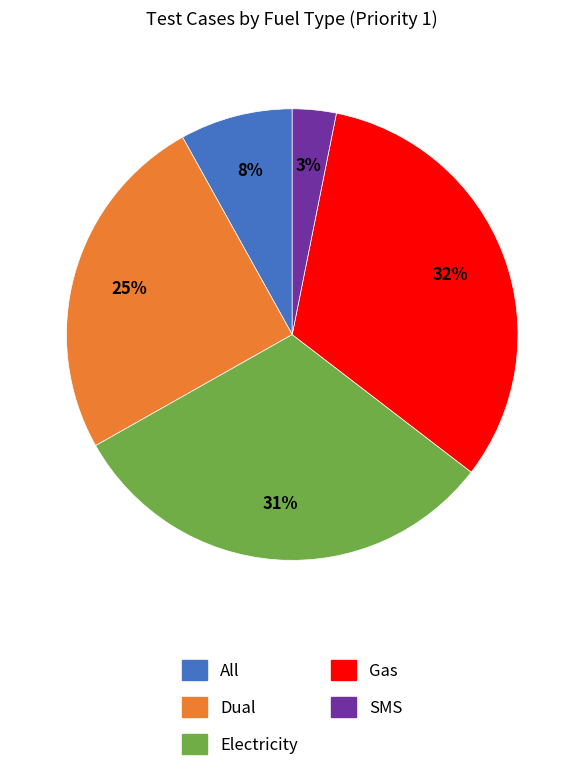

To the nearest percent, what portion does All represent?

8%